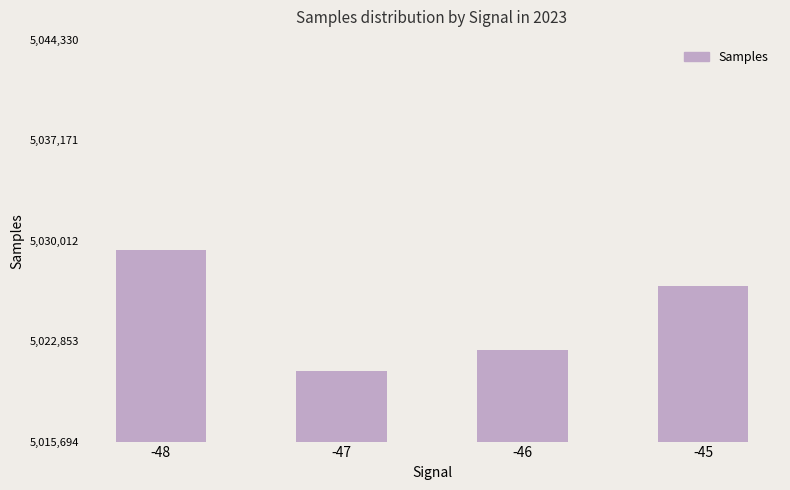

Reading left to right, transcribe all the data shown in this chart.

5029330	5020694	5022223	5026793